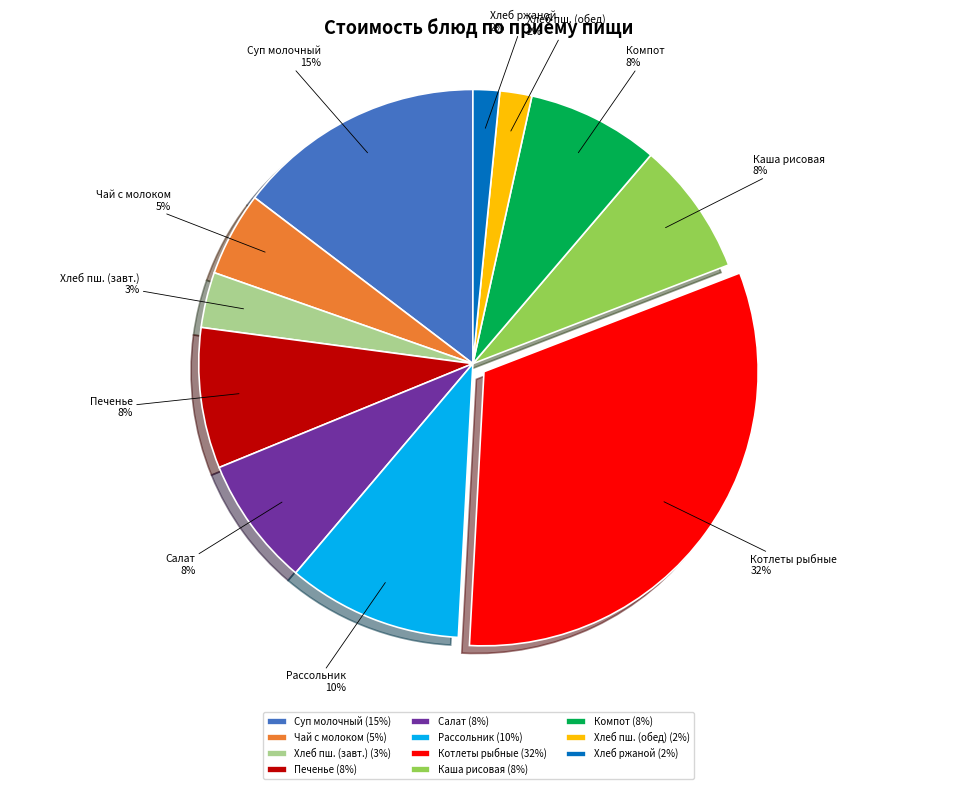

Count the number of slices in the pie.

11